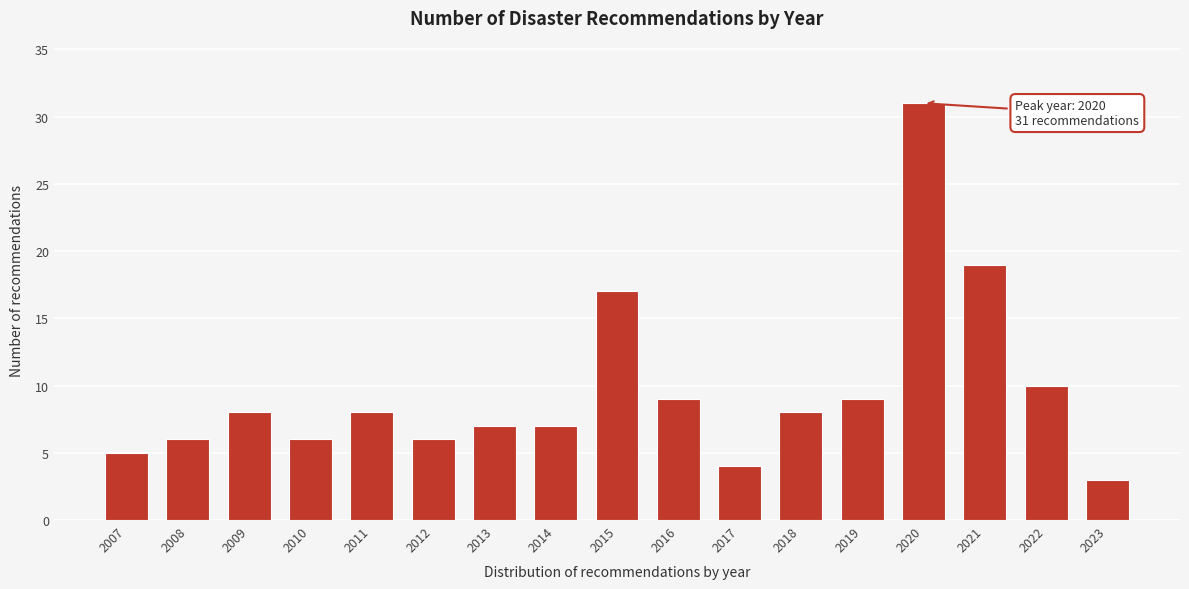

Reading left to right, extract all data points from this chart.

5	6	8	6	8	6	7	7	17	9	4	8	9	31	19	10	3